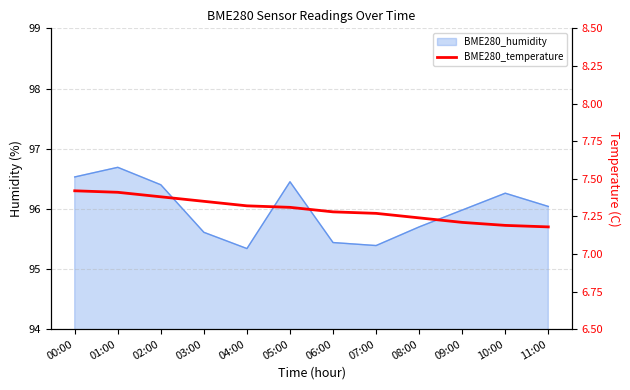

The value at 03:00 is 7.3. True or false?

True